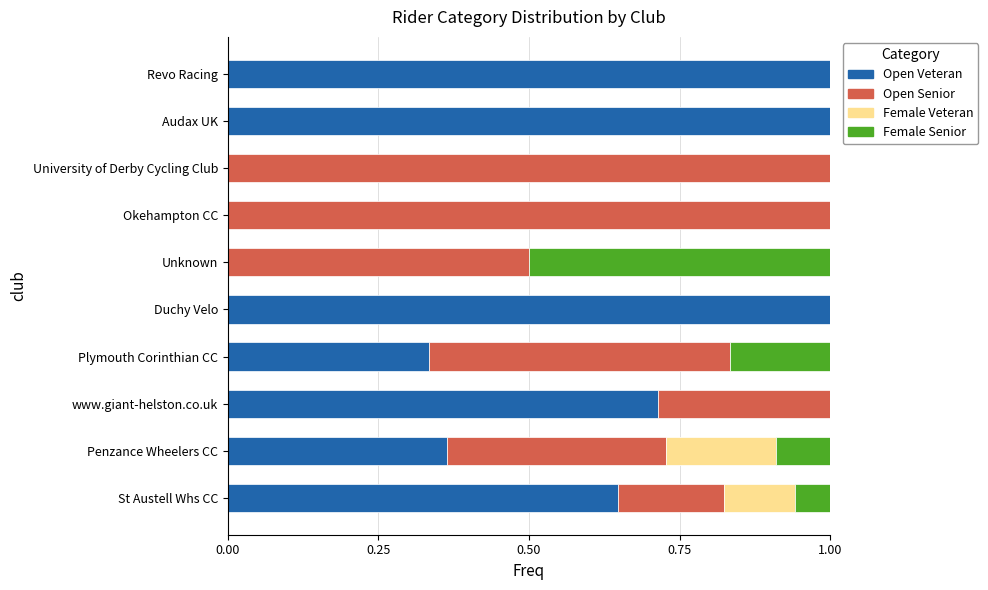

Is it true that Open Veteran equals 0.4 at University of Derby Cycling Club?

False